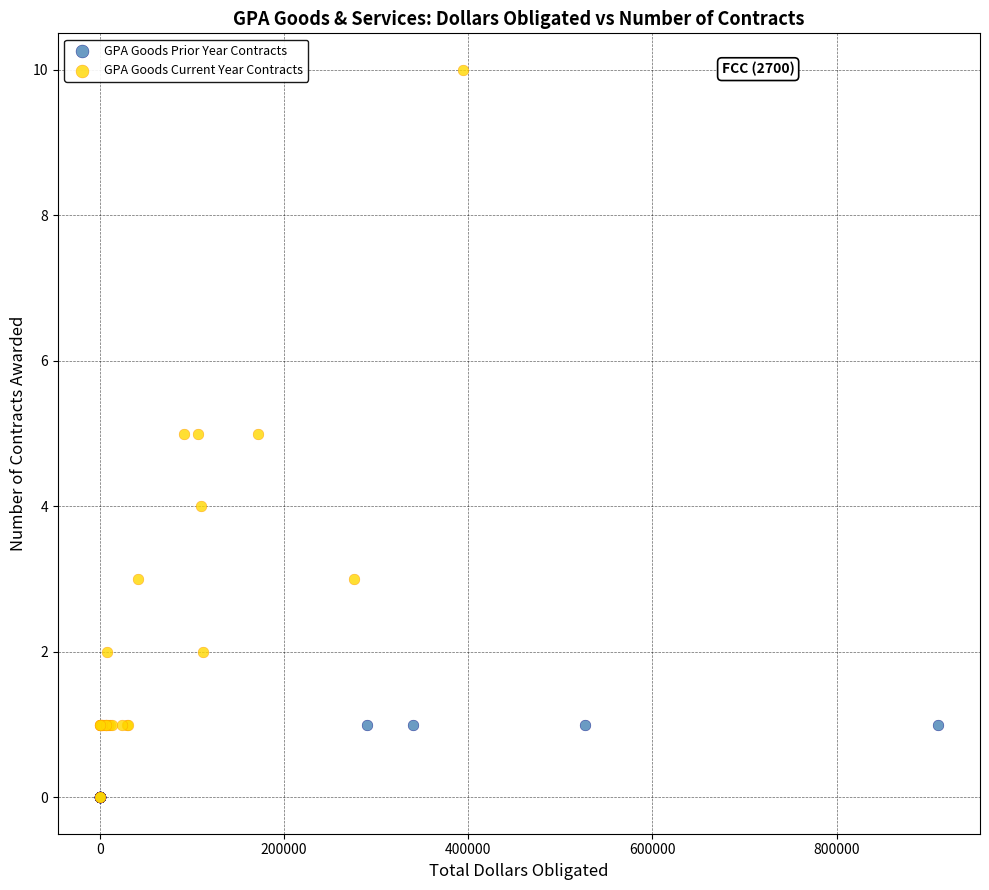

Which series has the largest Y range (max minus min)?

GPA Goods Current Year Contracts